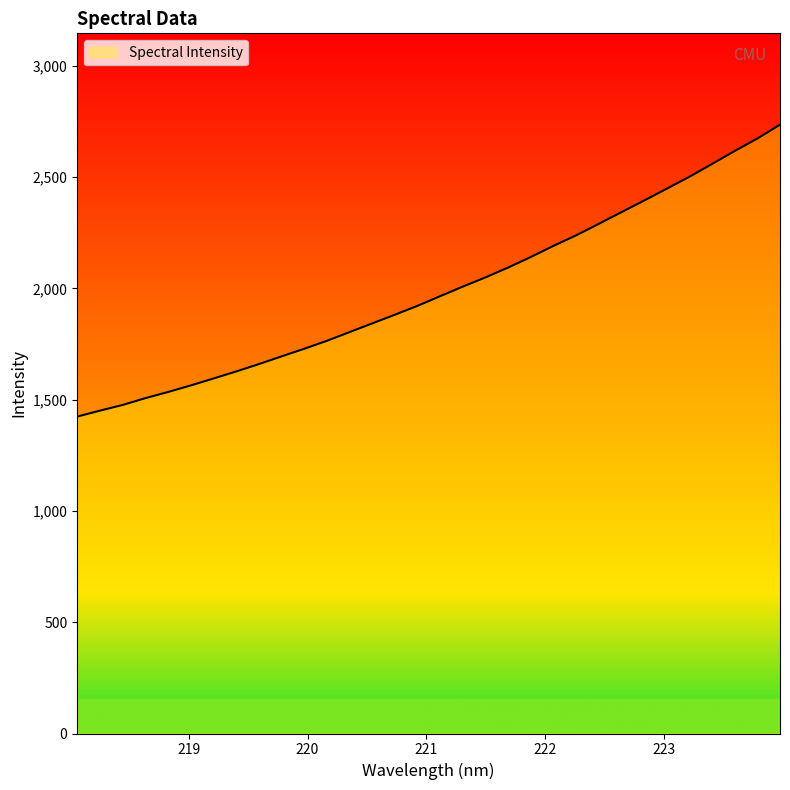

What is the difference between the maximum and minimum values?

1311.7